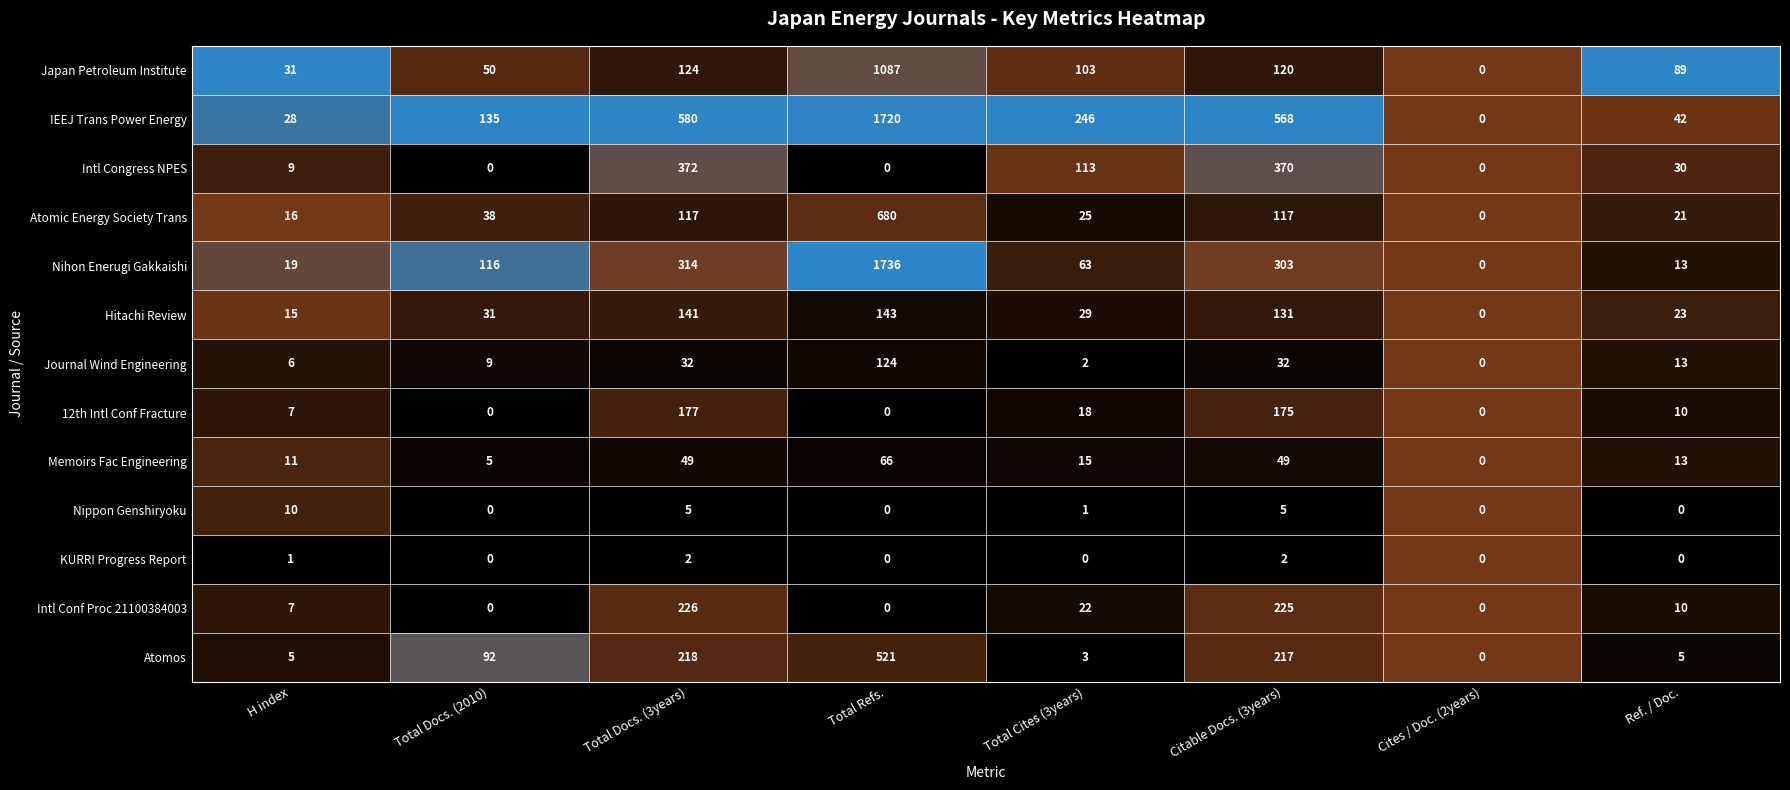

What is the total value across all series at Total Refs.?

6077